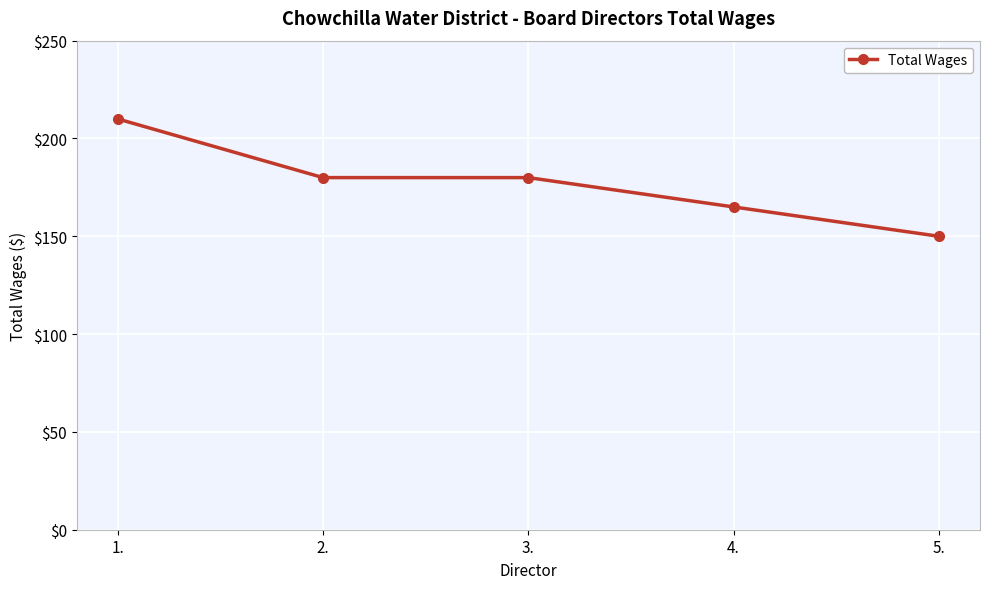

Which has a higher value, 5. or 4.?

4.